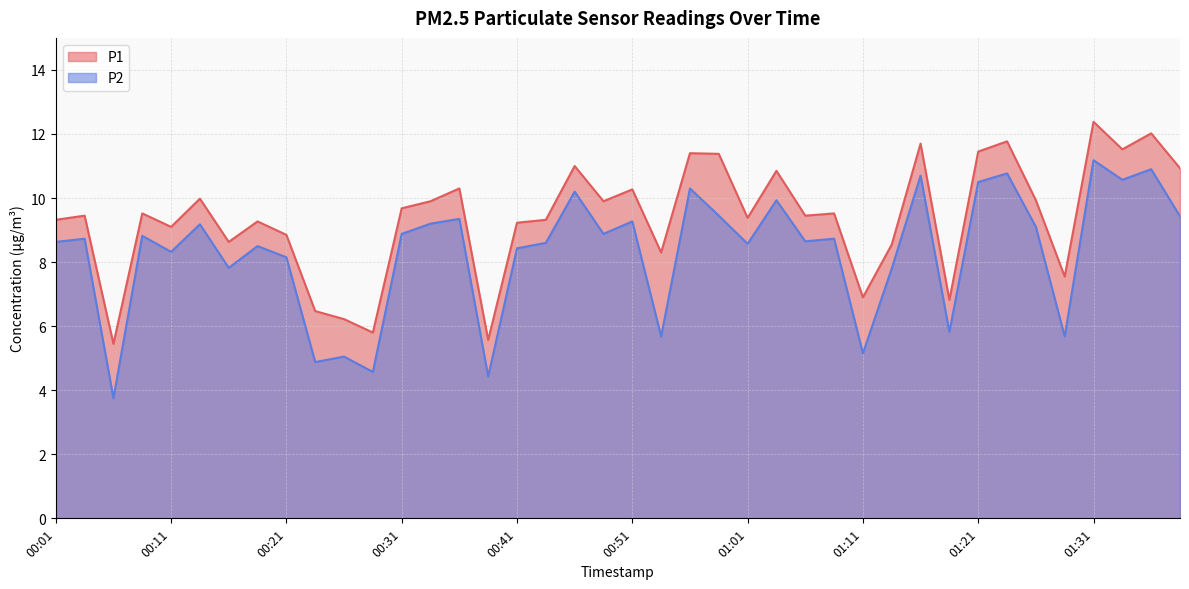

What is the sum of all P1 values?

375.0